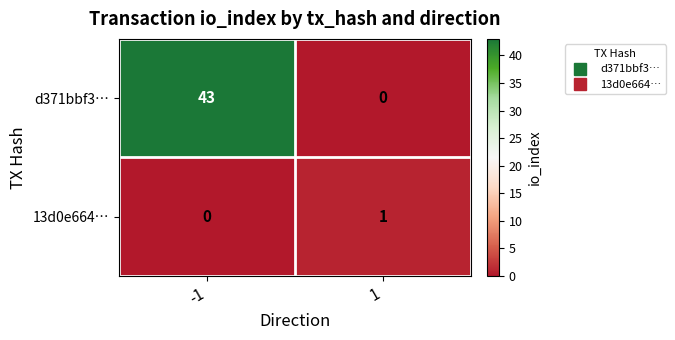

What is the spread (max minus min) of values at -1?

43